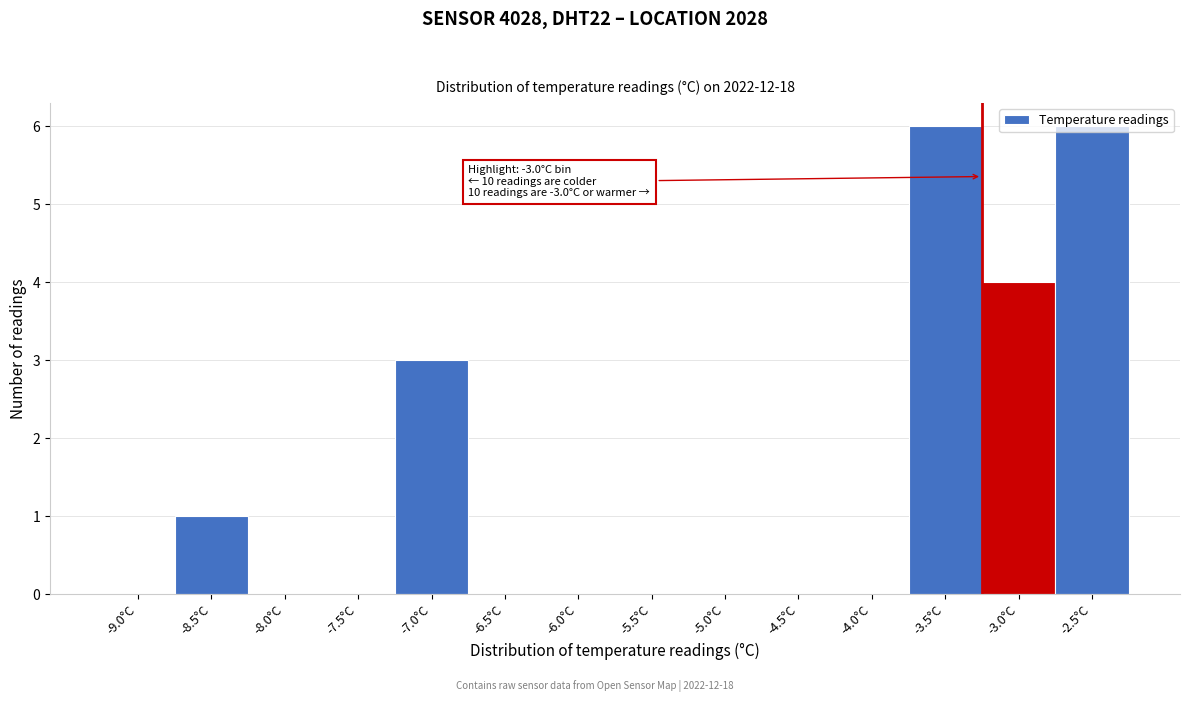

Which has a higher value, -5.0°C or -3.5°C?

-3.5°C